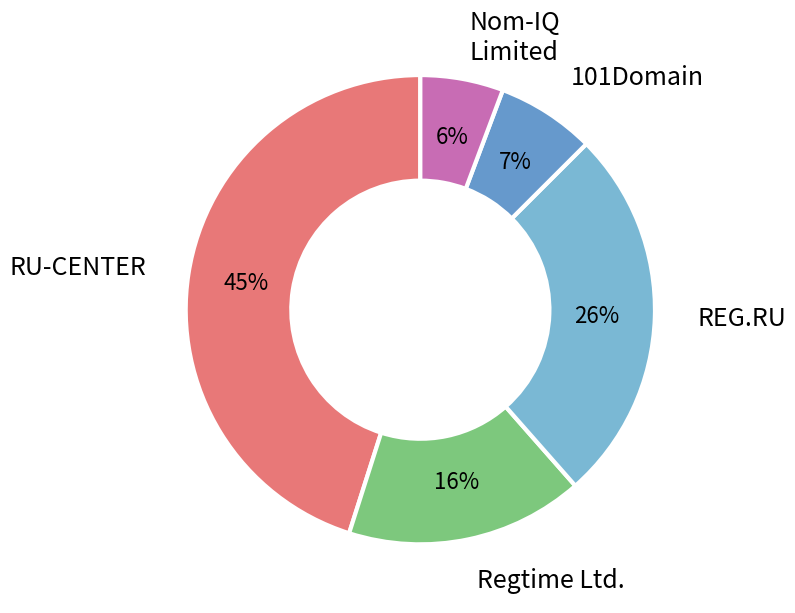

To the nearest percent, what percentage of the pie is REG.RU?

26%